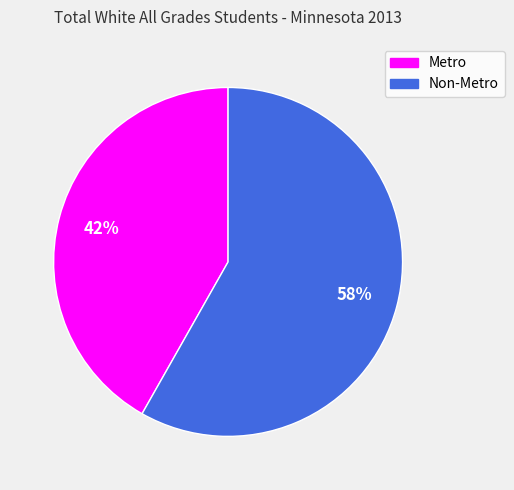

Which category has the smallest portion of the pie?

Metro